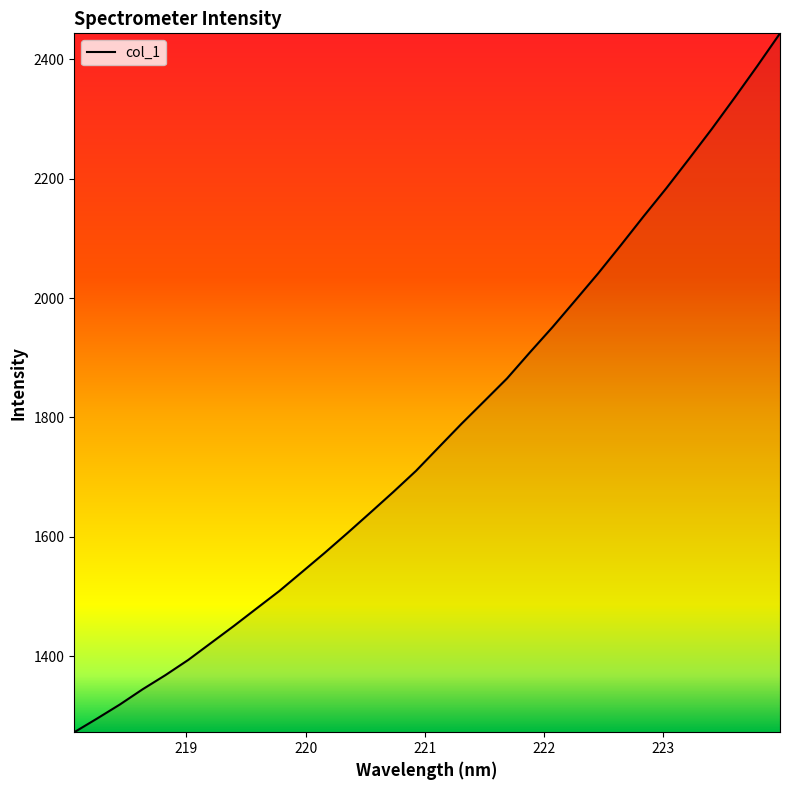

What is the difference between the maximum and minimum values?

1171.5